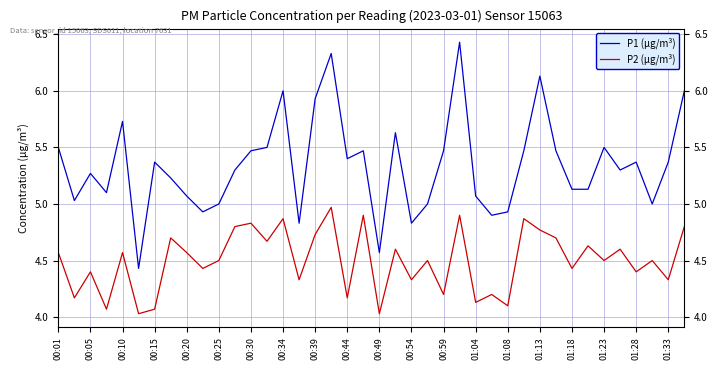

Which series has the widest spread of values?

P1 (µg/m³)